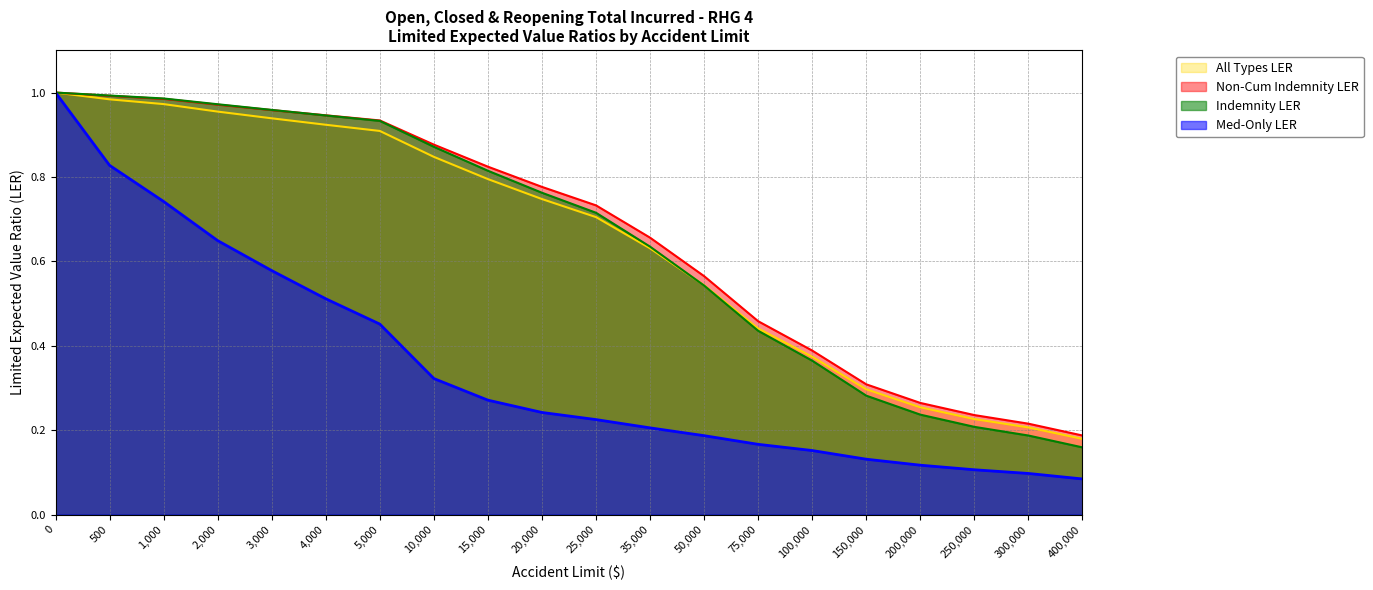

The All Types LER series shows 0.8 at 75000. True or false?

False